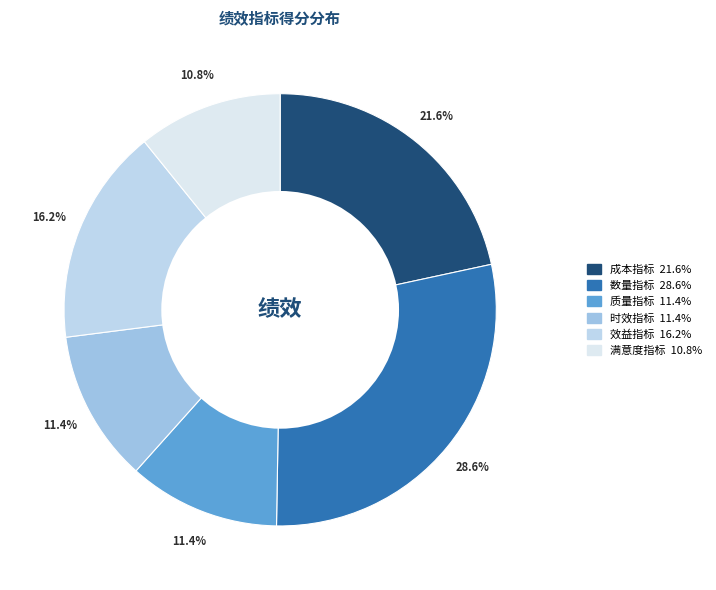

To the nearest percent, what portion does 效益指标 represent?

16%